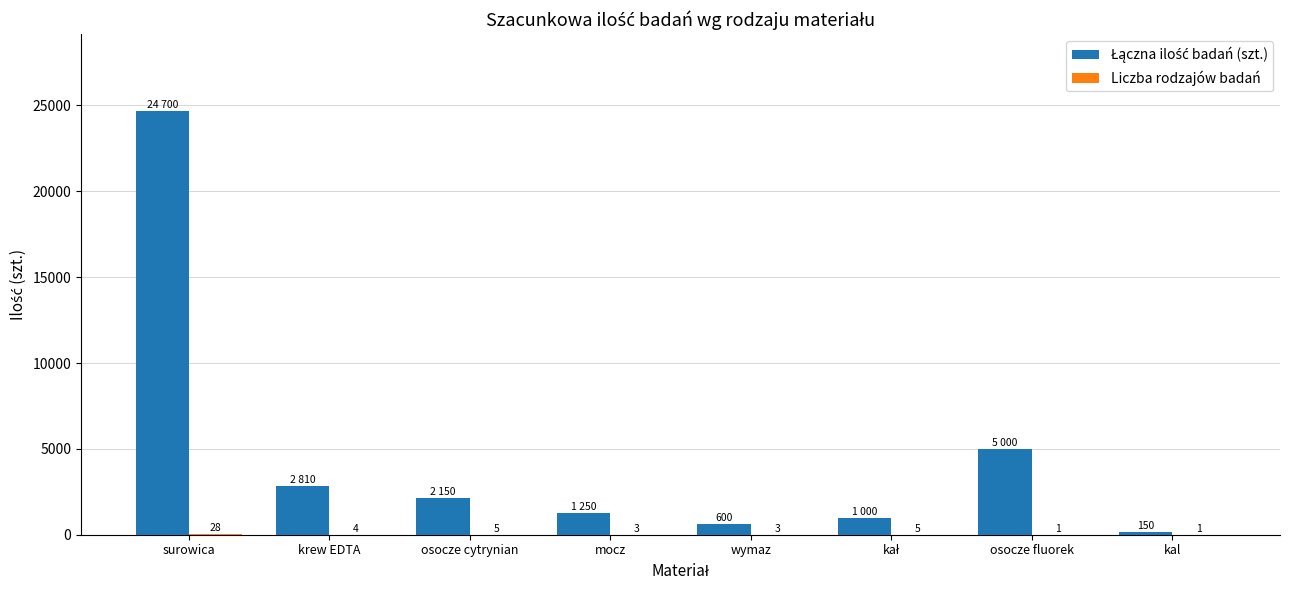

What is the total value across all series at kal?

151